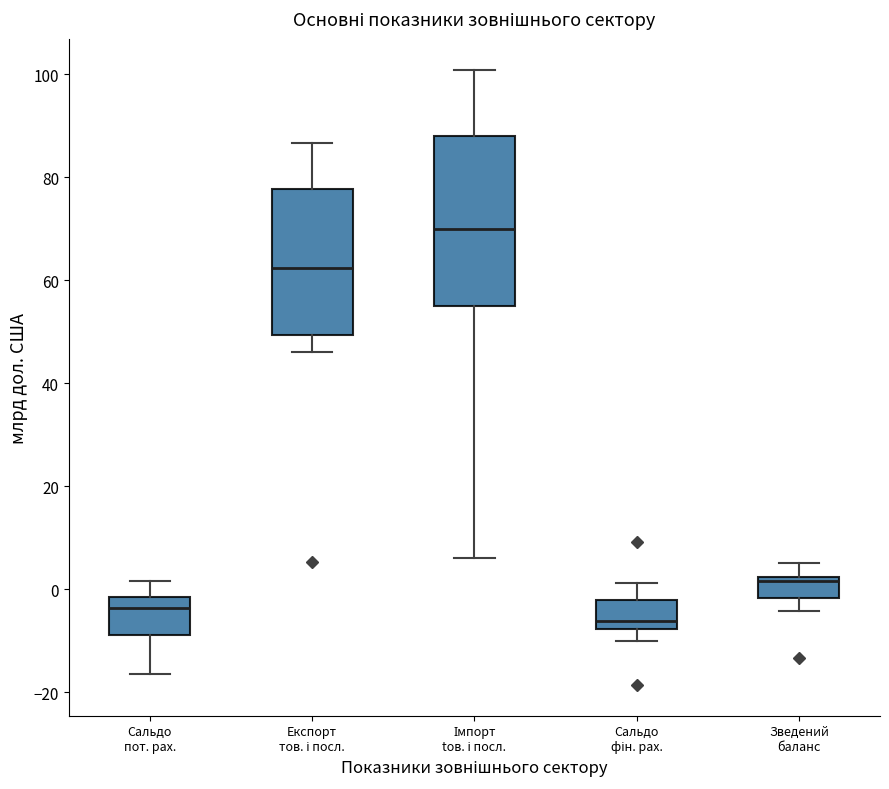

Which box is the tallest, from its lower edge to its upper edge?

Імпорт tов. і посл.